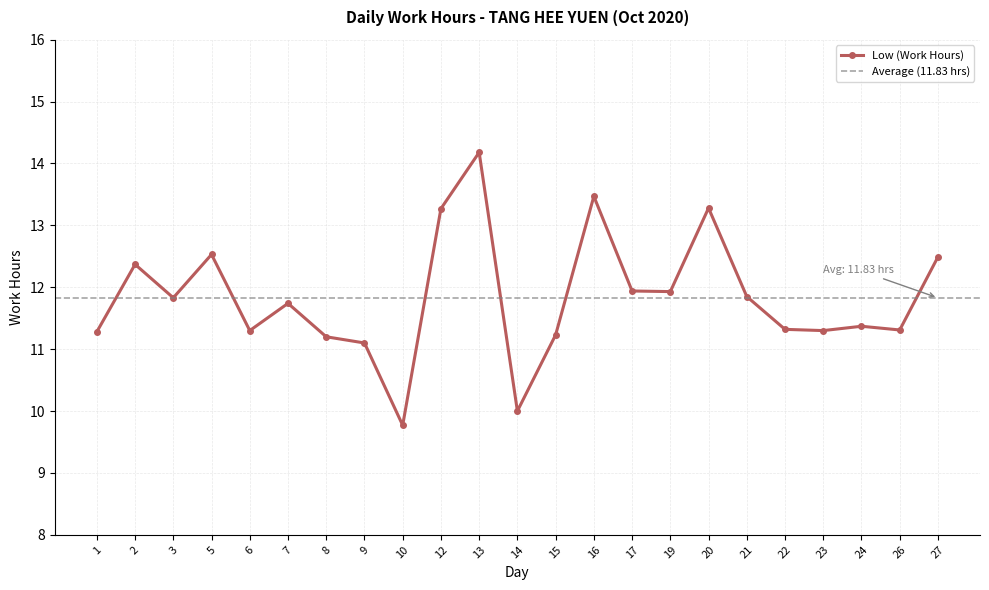

Rank the categories by value from highest to lowest.

13, 16, 20, 12, 5, 27, 2, 17, 19, 21, 3, 7, 24, 22, 26, 6, 23, 1, 15, 8, 9, 14, 10